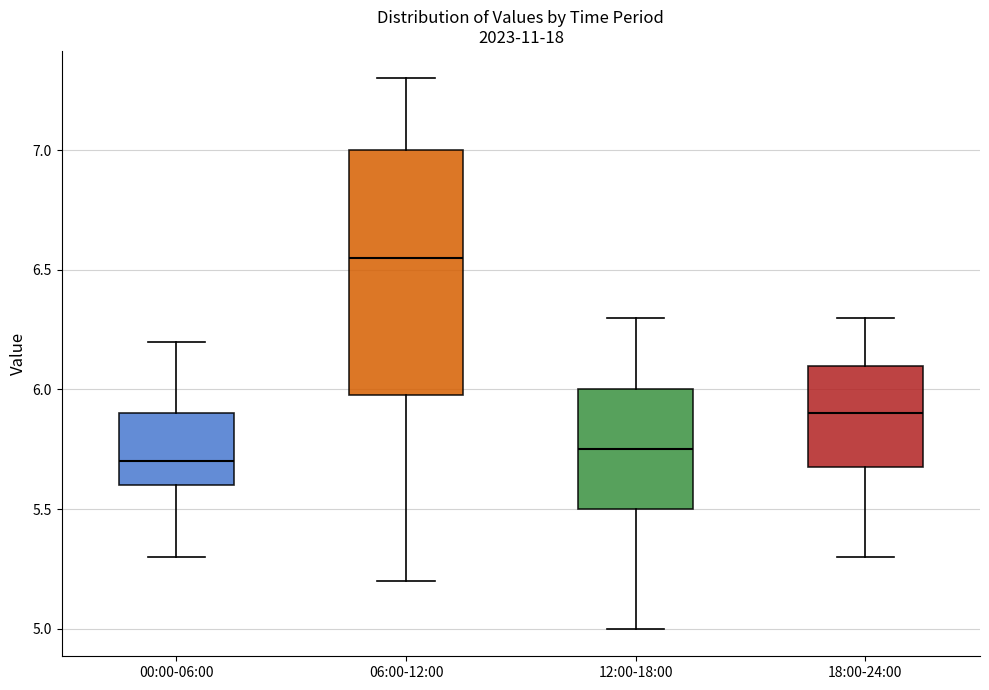

Reading left to right, transcribe this box plot: for each box, give where its median line is, the range the box spans, and where its two whiskers end, as read against the y-axis. The values are not printed on the chart, so give them approximately, as read against the axis.

00:00-06:00: median 5.70, box 5.60 to 5.90, whiskers 5.30 to 6.20
06:00-12:00: median 6.55, box 6.00 to 7.00, whiskers 5.20 to 7.30
12:00-18:00: median 5.75, box 5.50 to 6.00, whiskers 5.00 to 6.30
18:00-24:00: median 5.90, box 5.70 to 6.10, whiskers 5.30 to 6.30